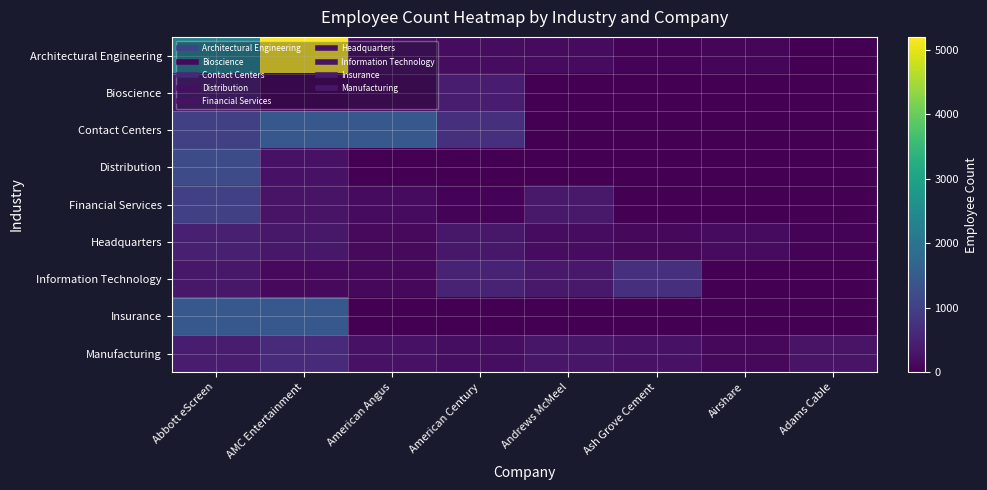

Reading left to right, extract all data points from this chart.

Architectural Engineering: Abbott eScreen=2304	AMC Entertainment=5200	American Angus=174	American Century=165	Andrews McMeel=145	Ash Grove Cement=55	Airshare=85	Adams Cable=0
Bioscience: Abbott eScreen=356	AMC Entertainment=60	American Angus=88	American Century=400	Andrews McMeel=0	Ash Grove Cement=0	Airshare=0	Adams Cable=0
Contact Centers: Abbott eScreen=991	AMC Entertainment=1426	American Angus=1435	American Century=711	Andrews McMeel=0	Ash Grove Cement=0	Airshare=0	Adams Cable=0
Distribution: Abbott eScreen=1194	AMC Entertainment=262	American Angus=0	American Century=0	Andrews McMeel=0	Ash Grove Cement=0	Airshare=0	Adams Cable=0
Financial Services: Abbott eScreen=991	AMC Entertainment=281	American Angus=155	American Century=43	Andrews McMeel=354	Ash Grove Cement=9	Airshare=0	Adams Cable=0
Headquarters: Abbott eScreen=460	AMC Entertainment=341	American Angus=135	American Century=330	Andrews McMeel=167	Ash Grove Cement=109	Airshare=162	Adams Cable=52
Information Technology: Abbott eScreen=330	AMC Entertainment=125	American Angus=103	American Century=501	Andrews McMeel=354	Ash Grove Cement=711	Airshare=0	Adams Cable=0
Insurance: Abbott eScreen=1426	AMC Entertainment=1435	American Angus=0	American Century=0	Andrews McMeel=0	Ash Grove Cement=0	Airshare=0	Adams Cable=0
Manufacturing: Abbott eScreen=400	AMC Entertainment=630	American Angus=245	American Century=185	Andrews McMeel=315	Ash Grove Cement=262	Airshare=109	Adams Cable=278